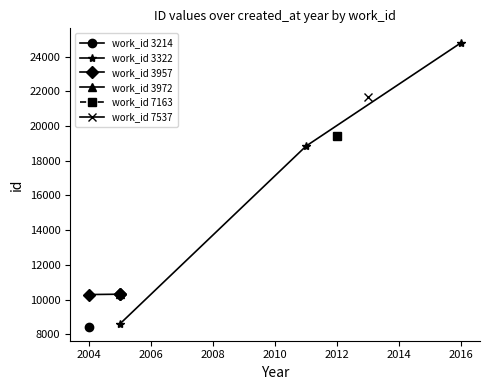

Does the chart display data point markers on the line(s)?

Yes